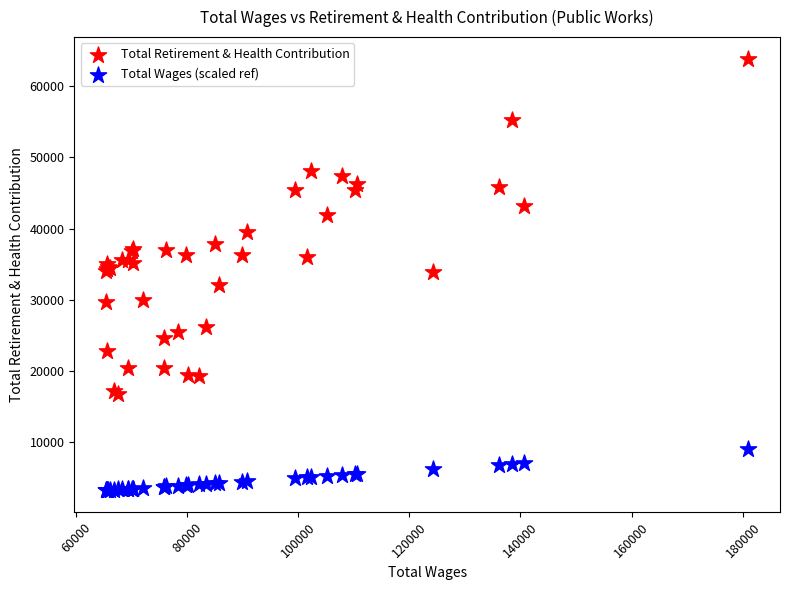

Which series has the largest Y range (max minus min)?

Total Retirement & Health Contribution